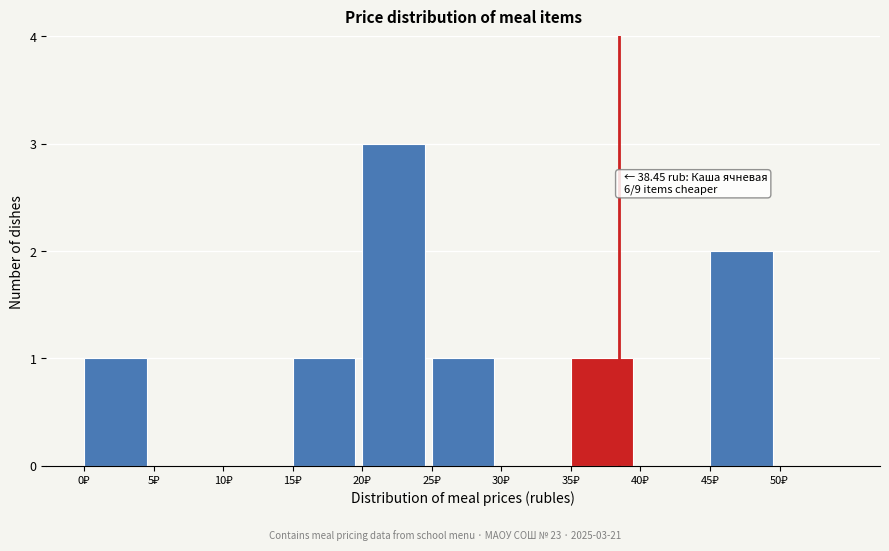

Over which range of the x-axis is the bar tallest?

20 to 25